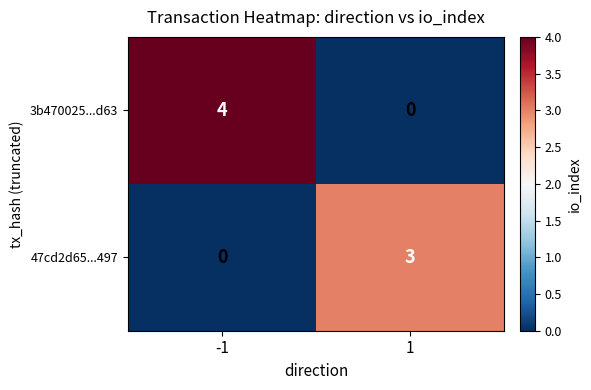

The value of 47cd2d65...497 at -1 is -2. True or false?

False